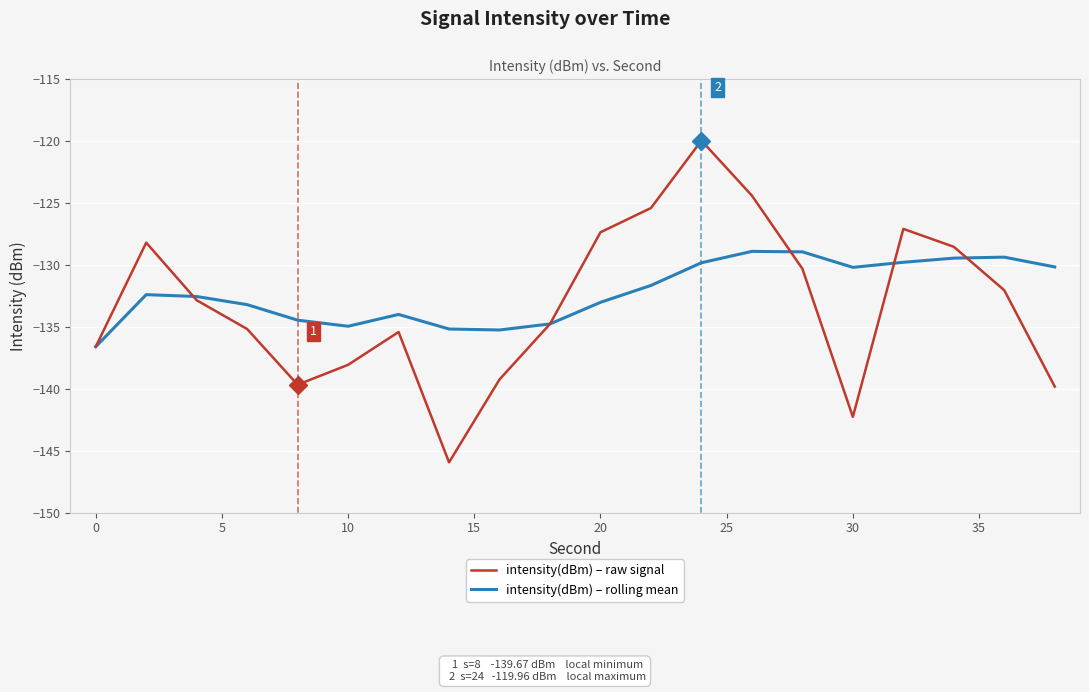

True or false: intensity(dBm) – rolling mean has more than 2 interior local peaks.

True